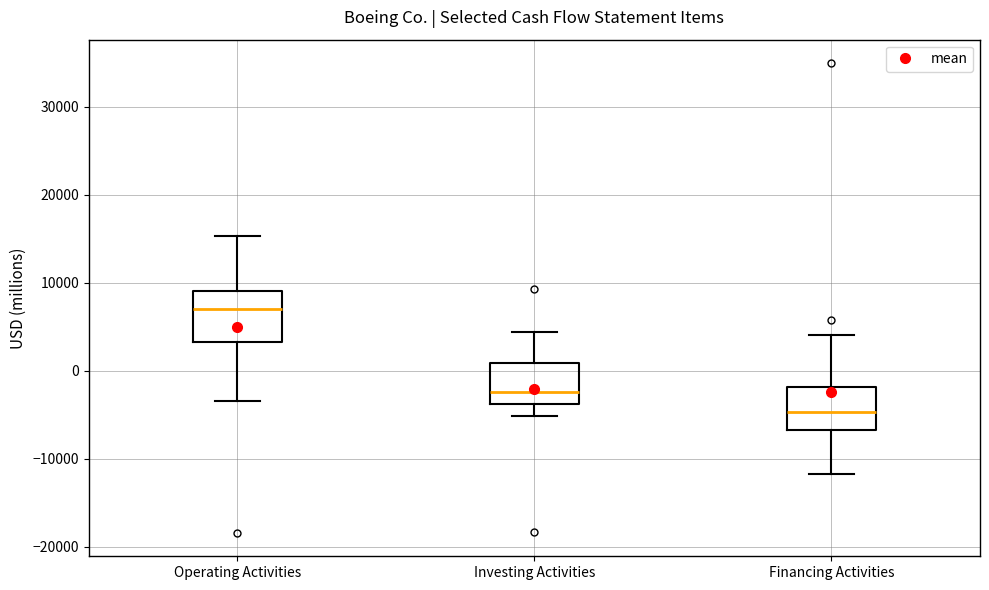

Reading left to right, read every box against the y-axis: the position of its median line, the range the box covers, and the ends of its whiskers. The values are not printed on the chart, so give them approximately, as read against the axis.

Operating Activities: median 7000, box 3000 to 9000, whiskers -3000 to 15000
Investing Activities: median -2000, box -4000 to 1000, whiskers -5000 to 4000
Financing Activities: median -5000, box -7000 to -2000, whiskers -12000 to 4000